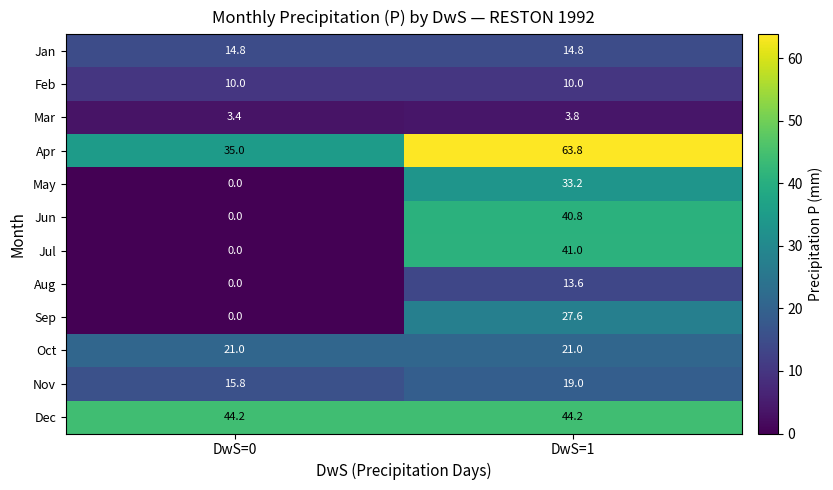

Rank the series at DwS=1 from lowest to highest value.

Mar, Feb, Aug, Jan, Nov, Oct, Sep, May, Jun, Jul, Dec, Apr